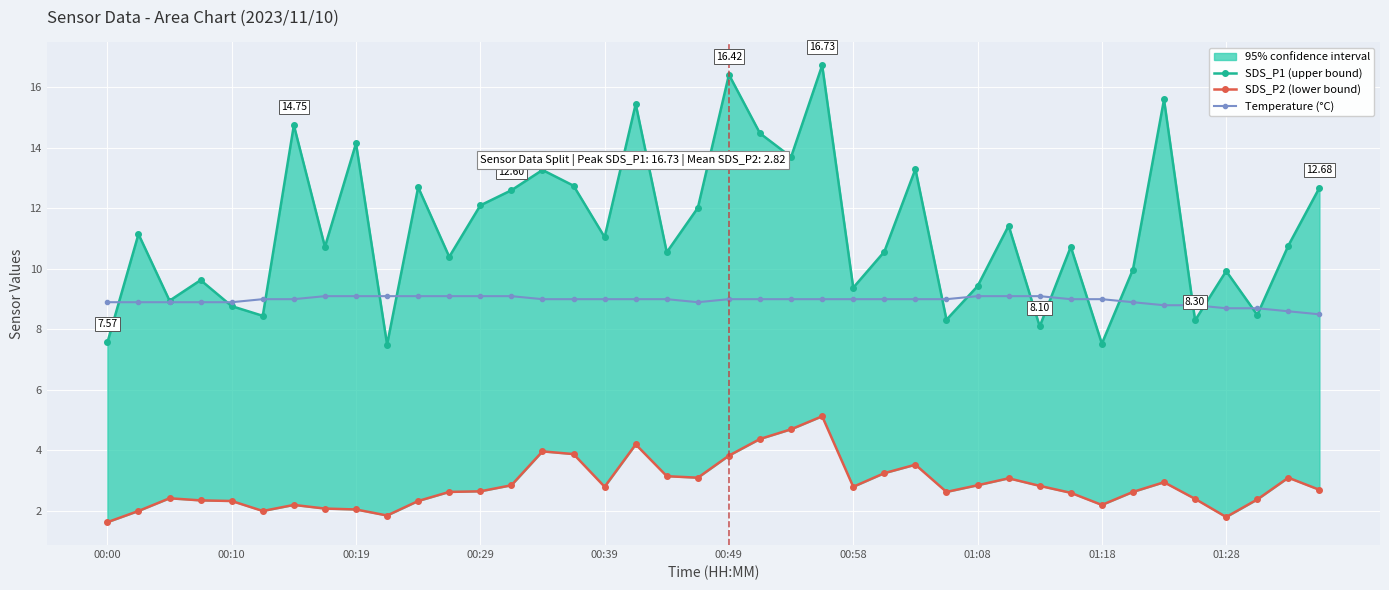

Rank the series by their maximum value, from highest to lowest.

SDS_P1 (upper bound), Temperature (°C), SDS_P2 (lower bound)